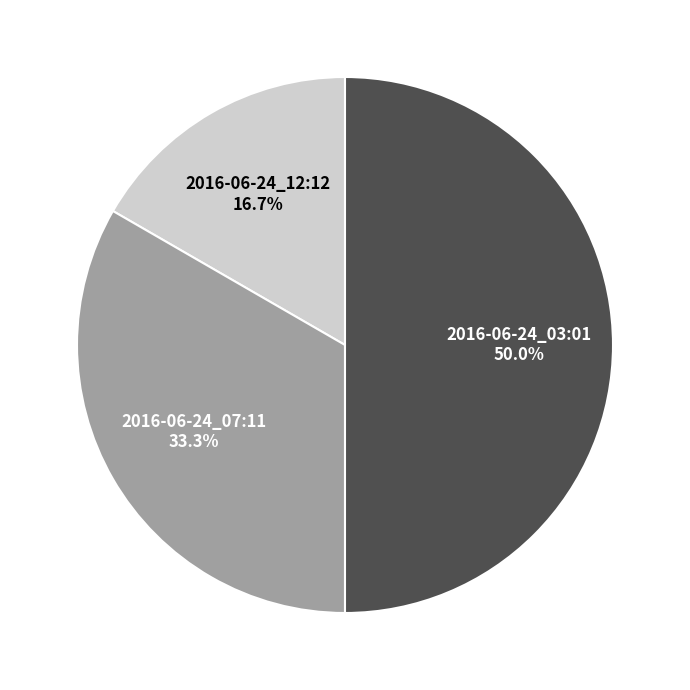

Which slice is the largest?

2016-06-24_03:01